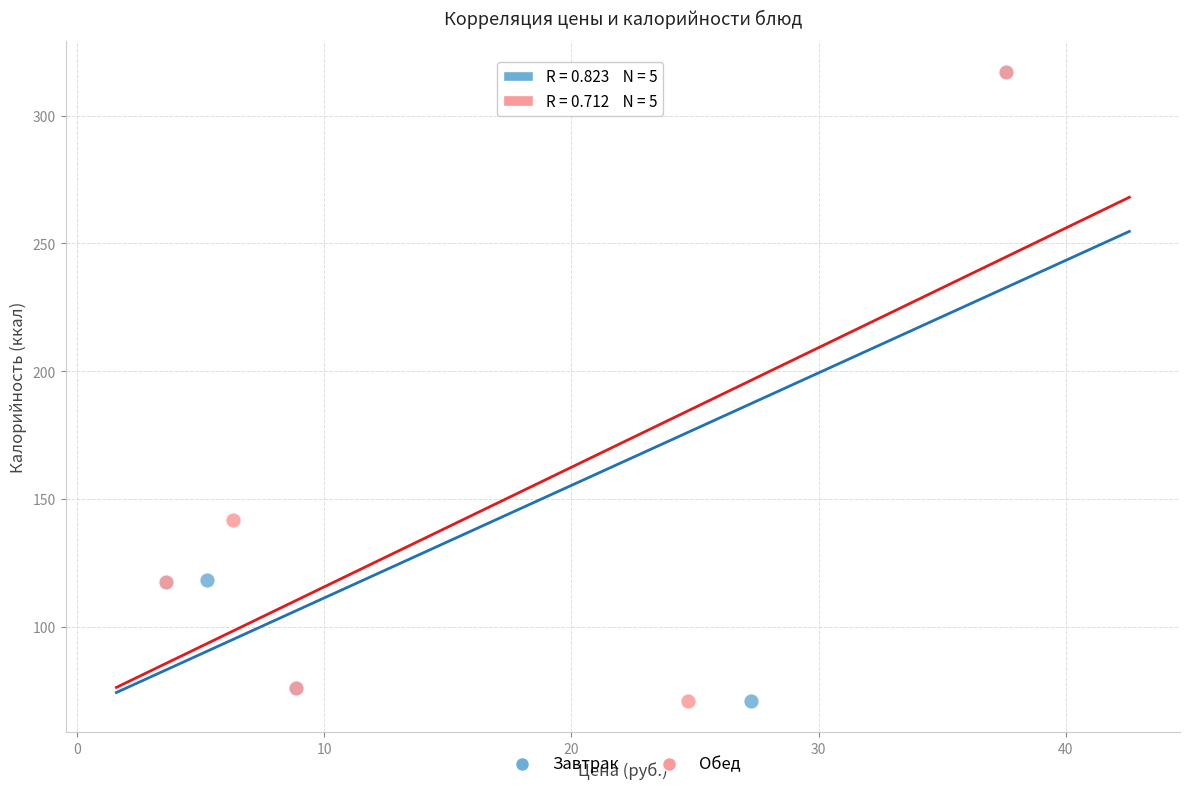

What are all the series names shown in the legend?

Завтрак, Обед